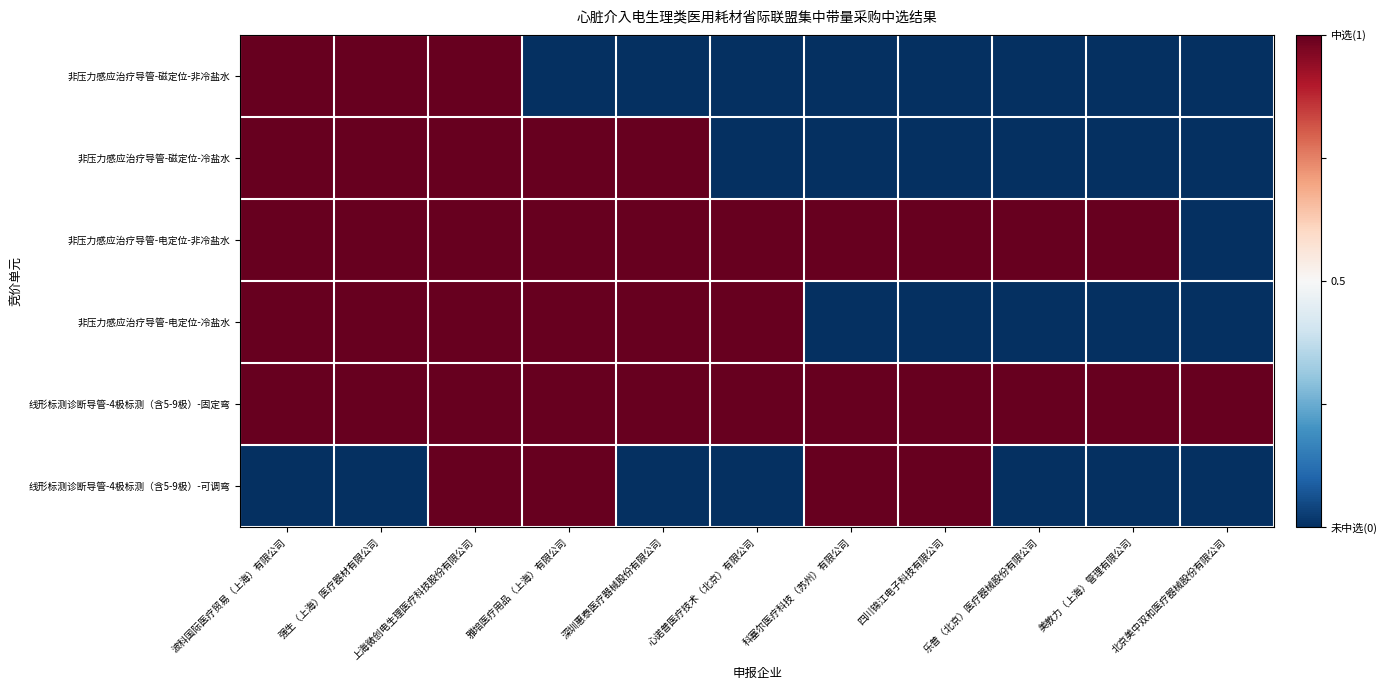

Reading left to right, what are all the values shown in this chart?

非压力感应治疗导管-磁定位-非冷盐水: 波科国际医疗贸易（上海）有限公司=0.5	强生（上海）医疗器材有限公司=0.5	上海微创电生理医疗科技股份有限公司=0.5	雅培医疗用品（上海）有限公司=-0.5	深圳惠泰医疗器械股份有限公司=-0.5	心诺普医疗技术（北京）有限公司=-0.5	科塞尔医疗科技（苏州）有限公司=-0.5	四川锦江电子科技有限公司=-0.5	乐普（北京）医疗器械股份有限公司=-0.5	美敦力（上海）管理有限公司=-0.5	北京美中双和医疗器械股份有限公司=-0.5
非压力感应治疗导管-磁定位-冷盐水: 波科国际医疗贸易（上海）有限公司=0.5	强生（上海）医疗器材有限公司=0.5	上海微创电生理医疗科技股份有限公司=0.5	雅培医疗用品（上海）有限公司=0.5	深圳惠泰医疗器械股份有限公司=0.5	心诺普医疗技术（北京）有限公司=-0.5	科塞尔医疗科技（苏州）有限公司=-0.5	四川锦江电子科技有限公司=-0.5	乐普（北京）医疗器械股份有限公司=-0.5	美敦力（上海）管理有限公司=-0.5	北京美中双和医疗器械股份有限公司=-0.5
非压力感应治疗导管-电定位-非冷盐水: 波科国际医疗贸易（上海）有限公司=0.5	强生（上海）医疗器材有限公司=0.5	上海微创电生理医疗科技股份有限公司=0.5	雅培医疗用品（上海）有限公司=0.5	深圳惠泰医疗器械股份有限公司=0.5	心诺普医疗技术（北京）有限公司=0.5	科塞尔医疗科技（苏州）有限公司=0.5	四川锦江电子科技有限公司=0.5	乐普（北京）医疗器械股份有限公司=0.5	美敦力（上海）管理有限公司=0.5	北京美中双和医疗器械股份有限公司=-0.5
非压力感应治疗导管-电定位-冷盐水: 波科国际医疗贸易（上海）有限公司=0.5	强生（上海）医疗器材有限公司=0.5	上海微创电生理医疗科技股份有限公司=0.5	雅培医疗用品（上海）有限公司=0.5	深圳惠泰医疗器械股份有限公司=0.5	心诺普医疗技术（北京）有限公司=0.5	科塞尔医疗科技（苏州）有限公司=-0.5	四川锦江电子科技有限公司=-0.5	乐普（北京）医疗器械股份有限公司=-0.5	美敦力（上海）管理有限公司=-0.5	北京美中双和医疗器械股份有限公司=-0.5
线形标测诊断导管-4极标测（含5-9极）-固定弯: 波科国际医疗贸易（上海）有限公司=0.5	强生（上海）医疗器材有限公司=0.5	上海微创电生理医疗科技股份有限公司=0.5	雅培医疗用品（上海）有限公司=0.5	深圳惠泰医疗器械股份有限公司=0.5	心诺普医疗技术（北京）有限公司=0.5	科塞尔医疗科技（苏州）有限公司=0.5	四川锦江电子科技有限公司=0.5	乐普（北京）医疗器械股份有限公司=0.5	美敦力（上海）管理有限公司=0.5	北京美中双和医疗器械股份有限公司=0.5
线形标测诊断导管-4极标测（含5-9极）-可调弯: 波科国际医疗贸易（上海）有限公司=-0.5	强生（上海）医疗器材有限公司=-0.5	上海微创电生理医疗科技股份有限公司=0.5	雅培医疗用品（上海）有限公司=0.5	深圳惠泰医疗器械股份有限公司=-0.5	心诺普医疗技术（北京）有限公司=-0.5	科塞尔医疗科技（苏州）有限公司=0.5	四川锦江电子科技有限公司=0.5	乐普（北京）医疗器械股份有限公司=-0.5	美敦力（上海）管理有限公司=-0.5	北京美中双和医疗器械股份有限公司=-0.5